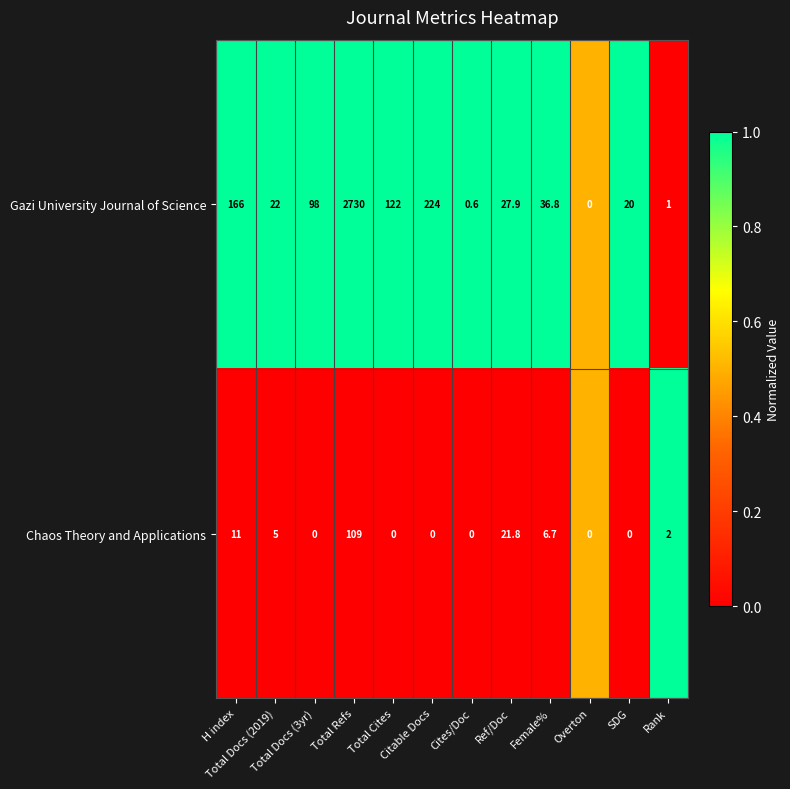

Rank the series by their average value, from highest to lowest.

Gazi University Journal of Science, Chaos Theory and Applications